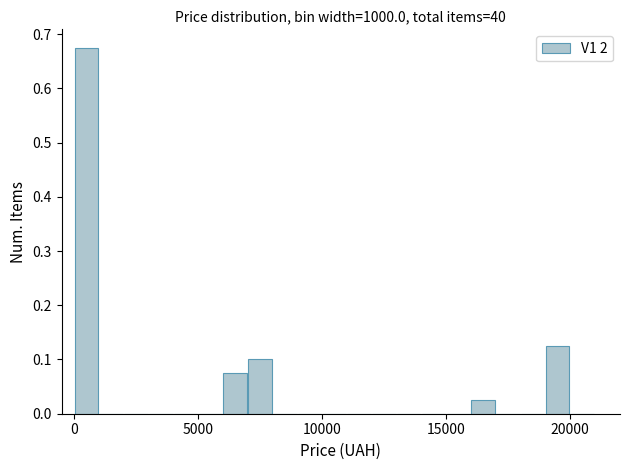

Read against the x-axis, roughly where is the centre of the tallest bar?

500